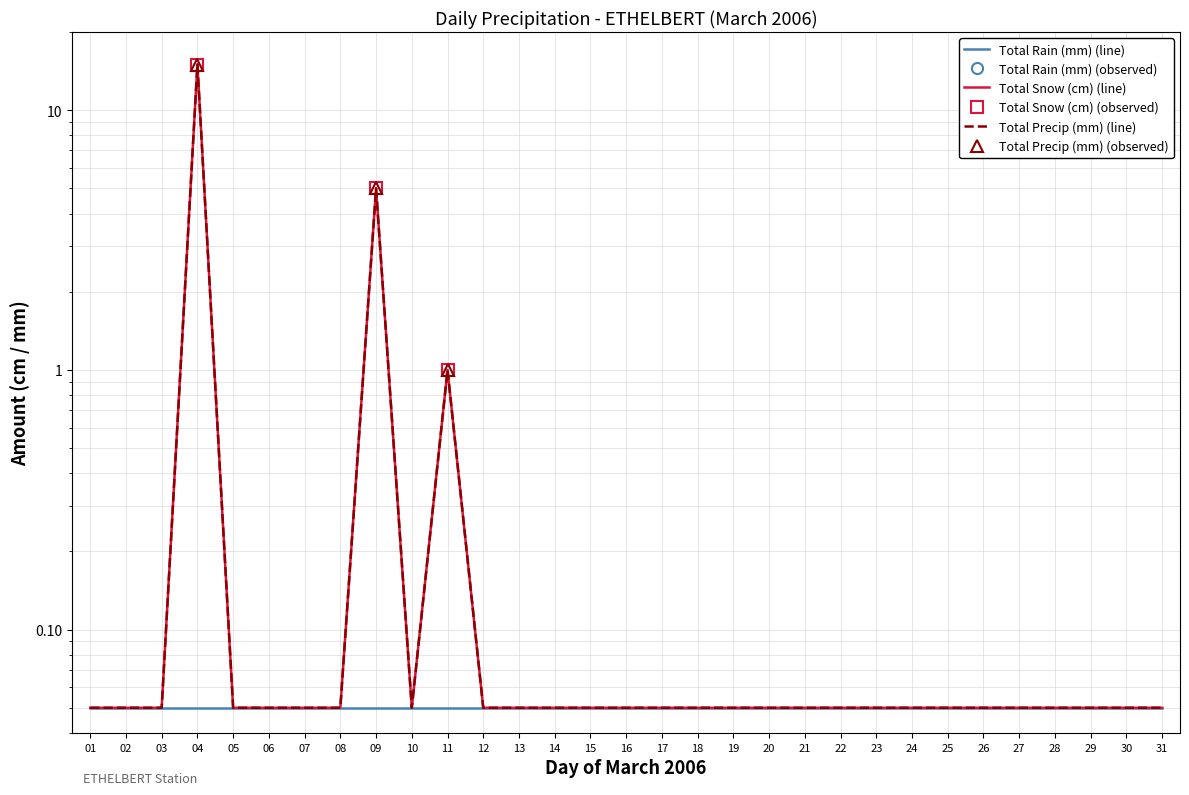

How many lines are shown in the chart?

6